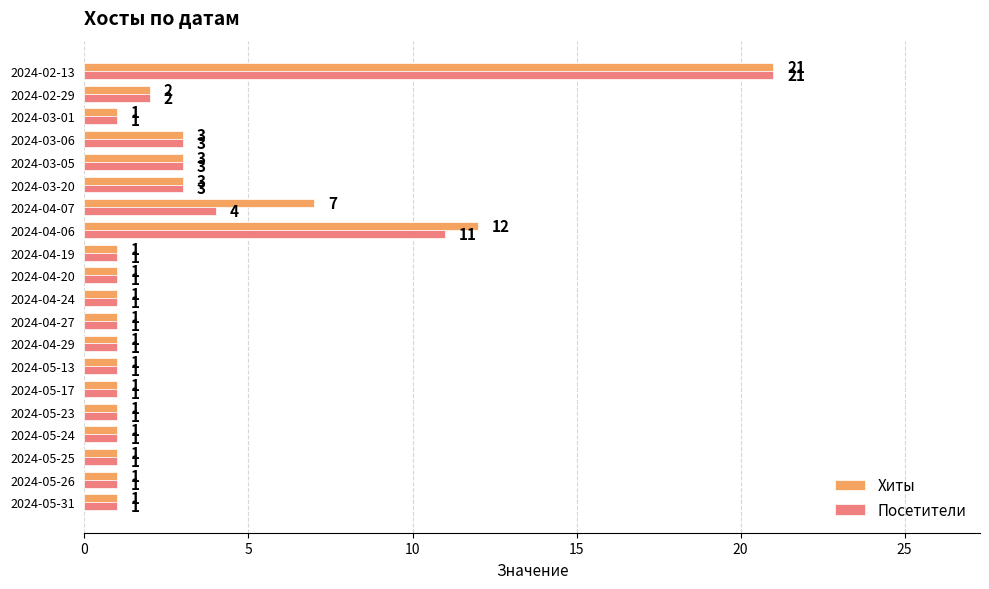

Rank the series by their average value, from highest to lowest.

Хиты, Посетители